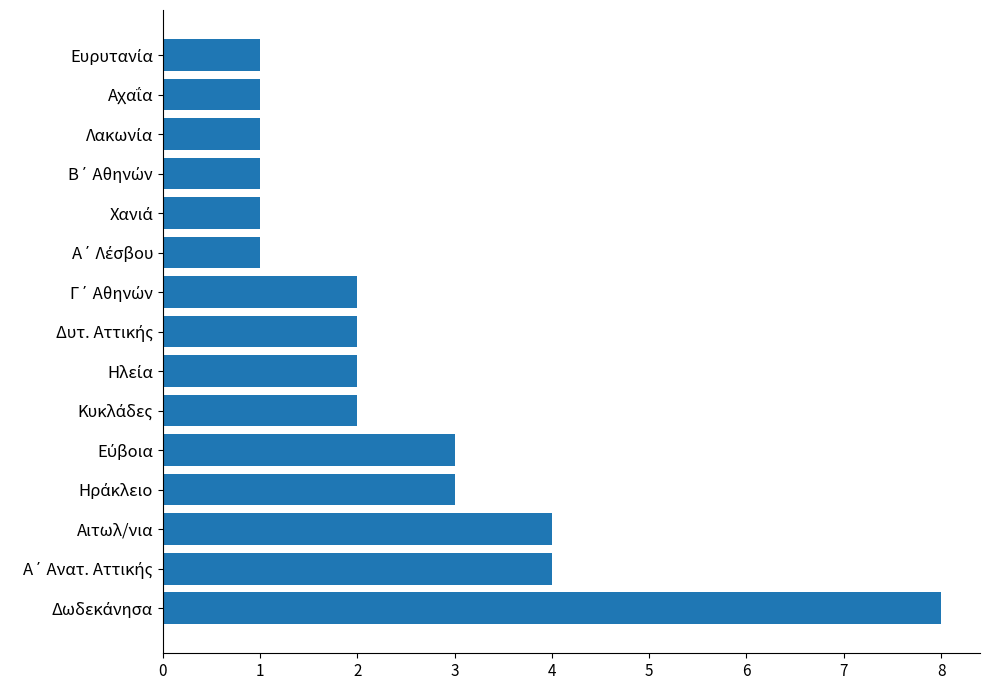

What is the difference between the second highest and minimum values?

3